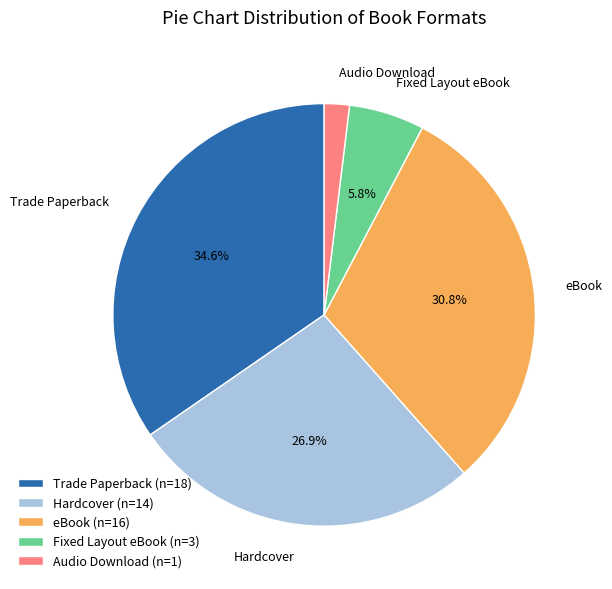

Which slice is the smallest?

Audio Download